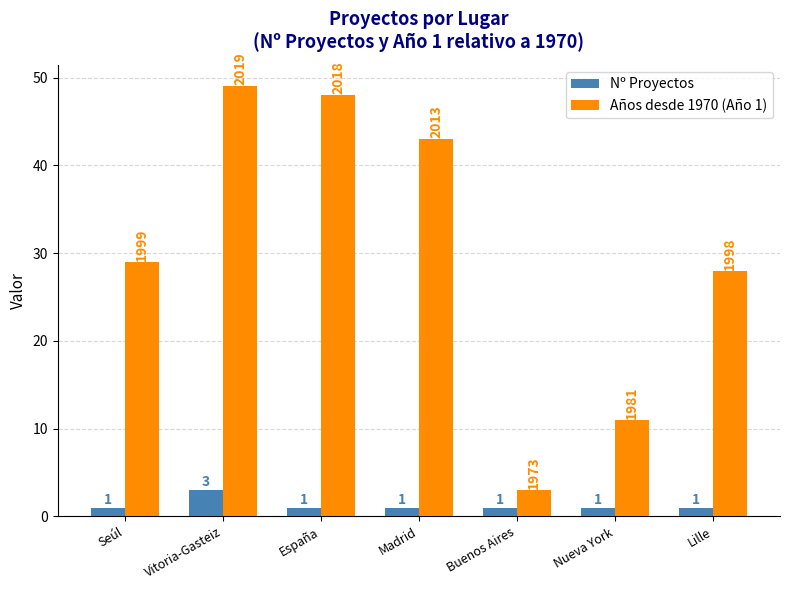

Reading right to left, extract all data points from this chart.

Nº Proyectos: Lille=1	Nueva York=1	Buenos Aires=1	Madrid=1	España=1	Vitoria-Gasteiz=3	Seúl=1
Años desde 1970 (Año 1): Lille=28	Nueva York=11	Buenos Aires=3	Madrid=43	España=48	Vitoria-Gasteiz=49	Seúl=29